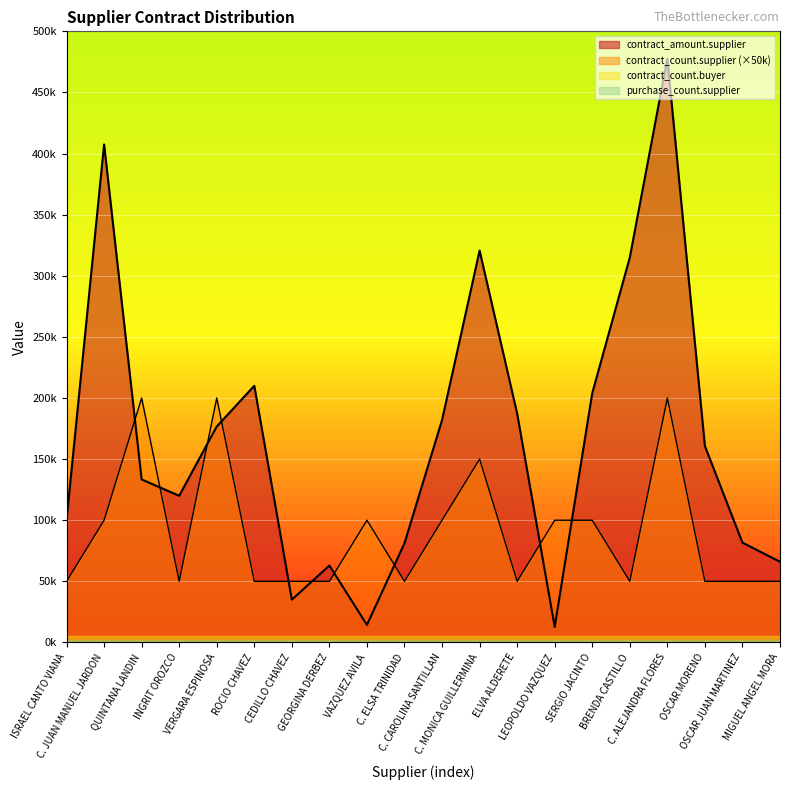

Does the chart display data point markers on the line(s)?

No